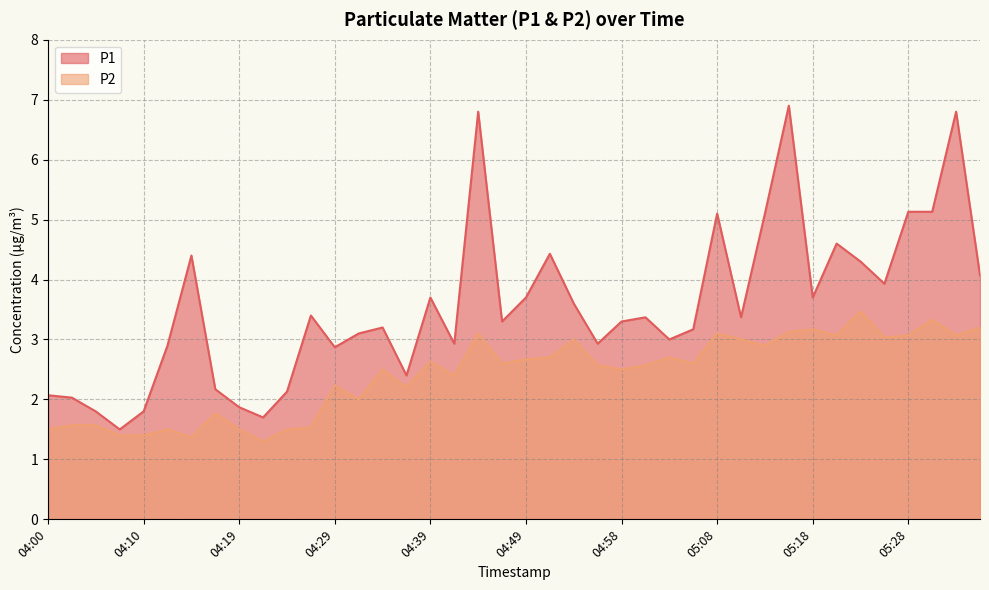

What position from the right is 04:02?

39